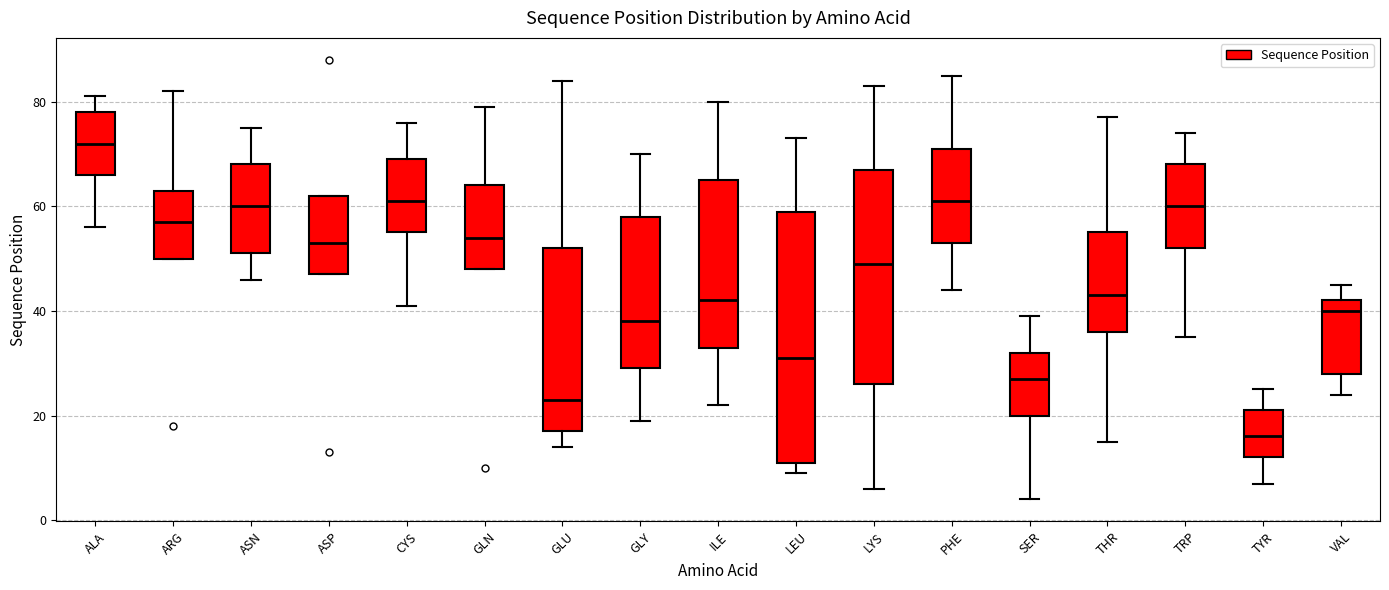

Which box's median line is the lowest?

TYR